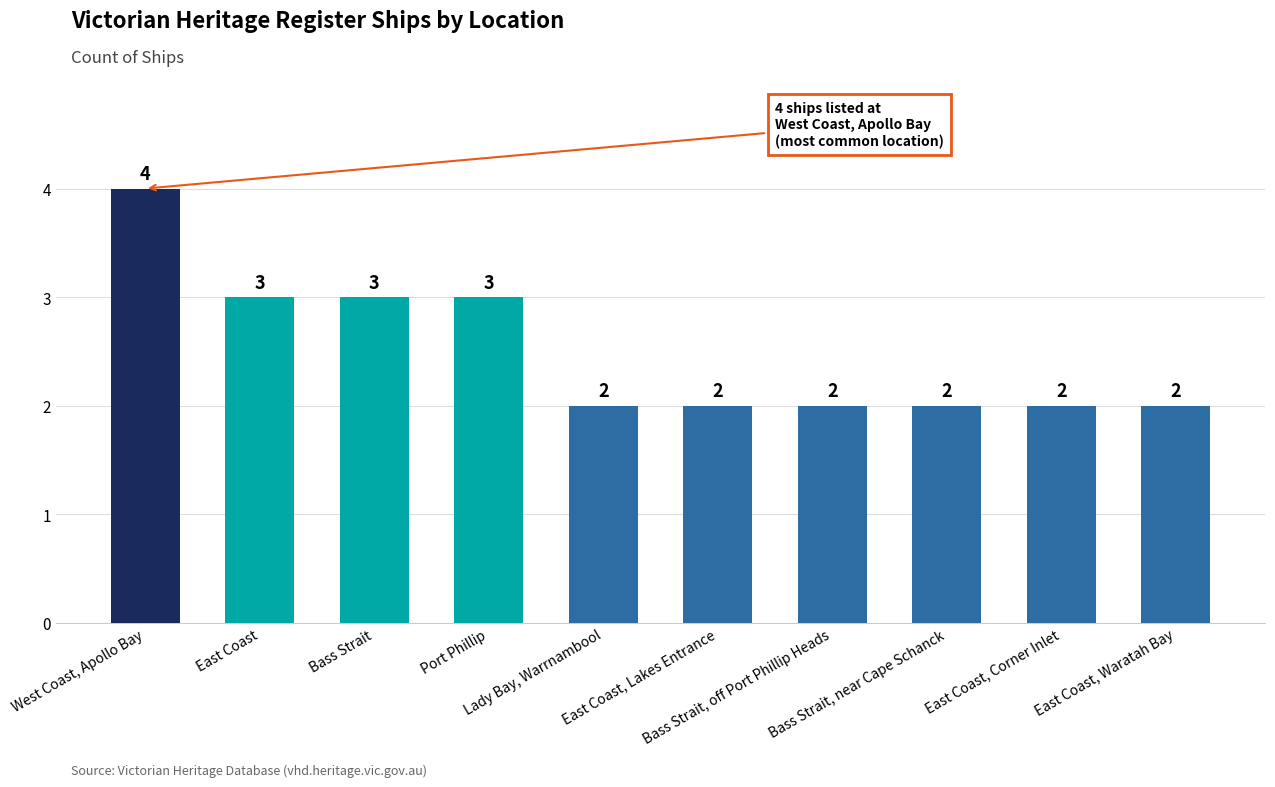

What is the label of the 6th bar from the left?

East Coast, Lakes Entrance